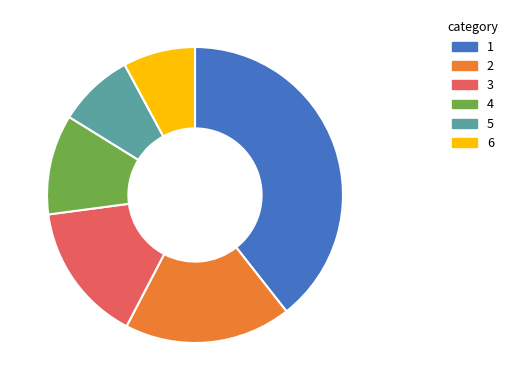

Does any single category account for the majority?

No